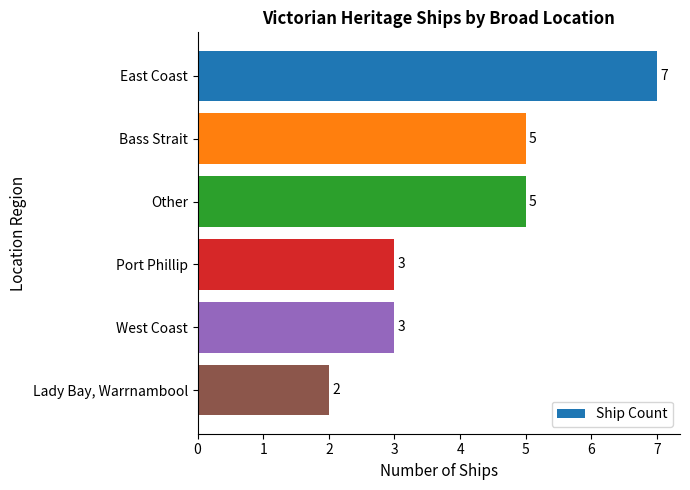

How many series are shown in this chart?

1